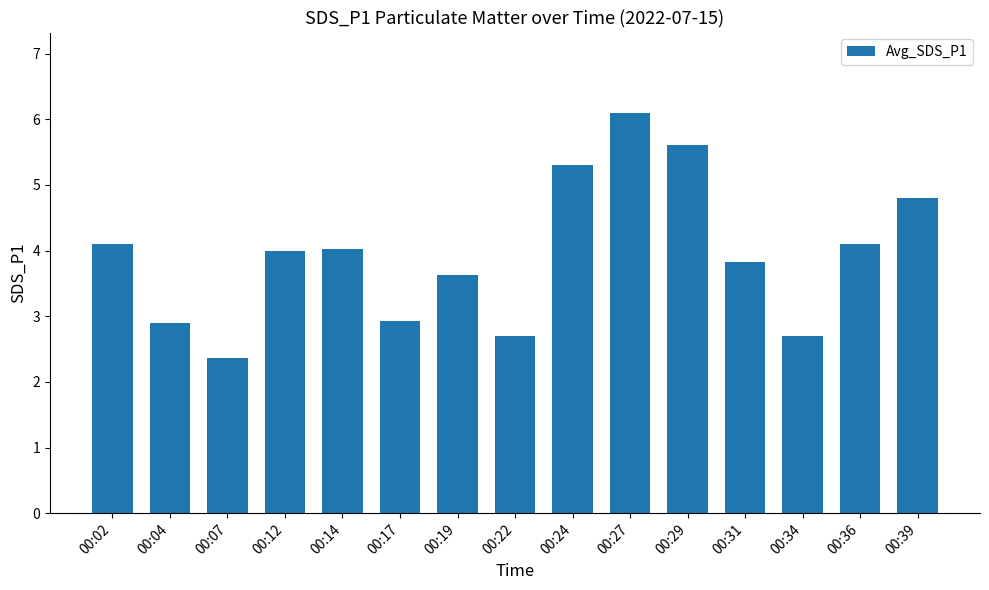

What is the difference between the second highest and second lowest values?

2.9